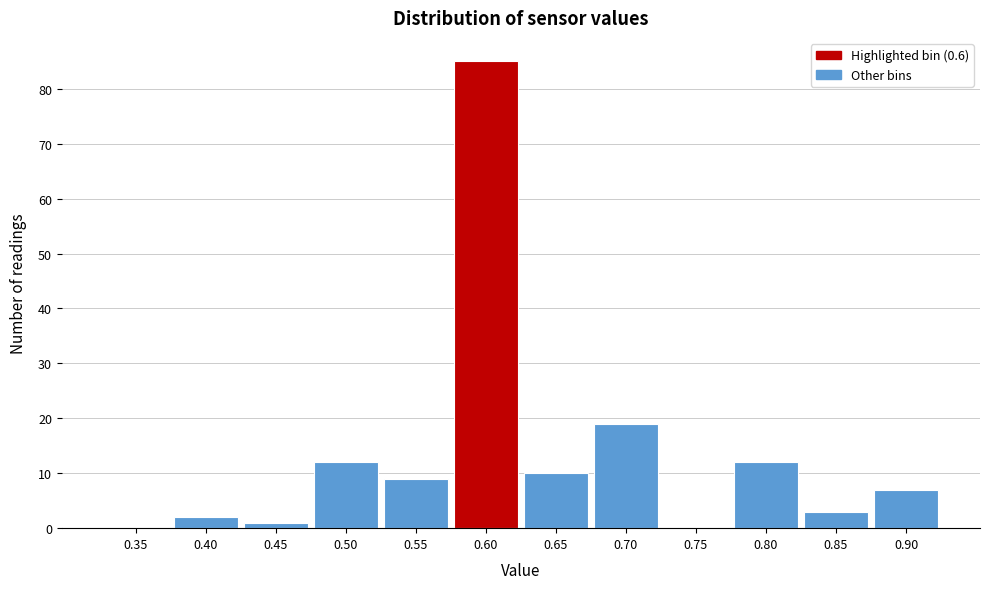

Reading left to right, list all the values displayed in this chart.

0.35=0	0.40=2	0.45=1	0.50=12	0.55=9	0.60=85	0.65=10	0.70=19	0.75=0	0.80=12	0.85=3	0.90=7